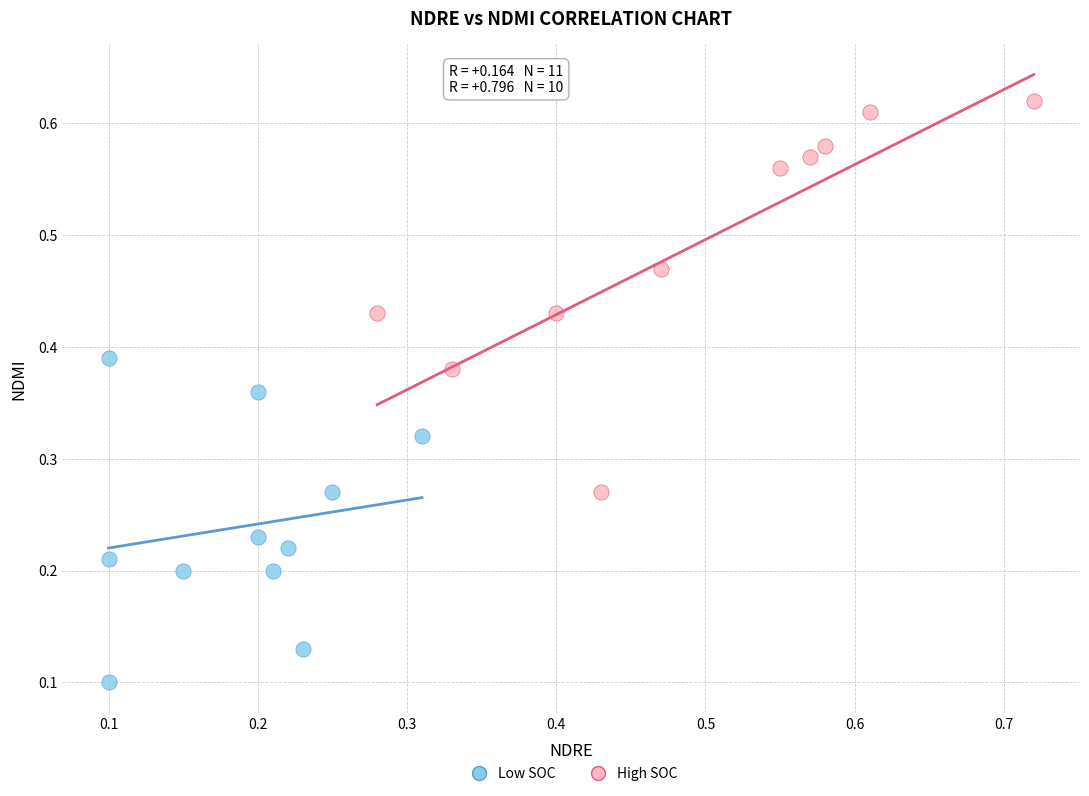

Which series reaches the maximum Y coordinate?

High SOC